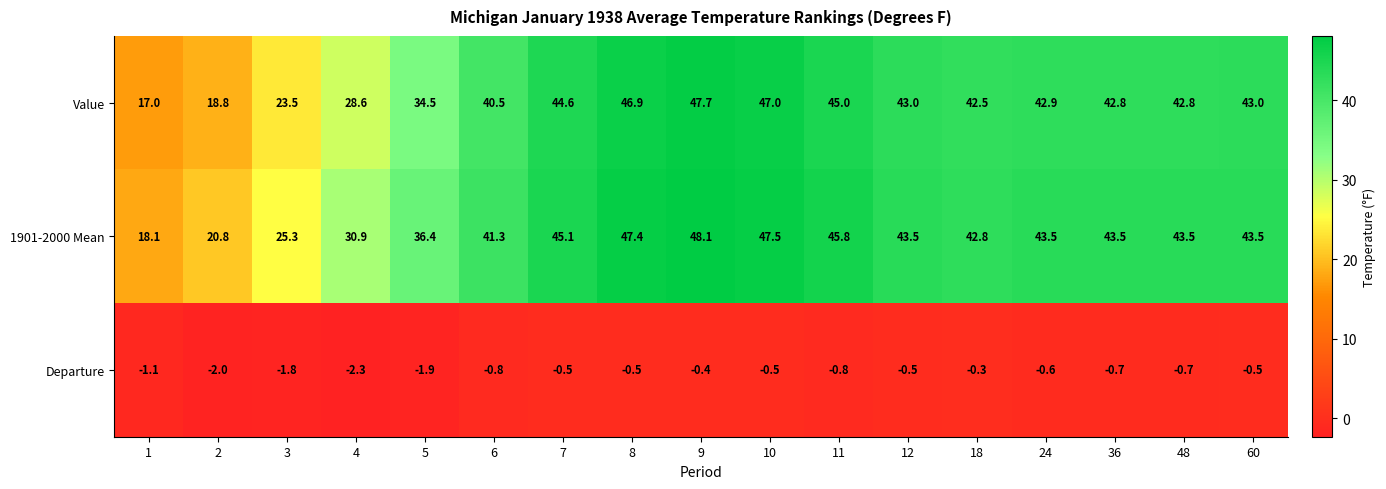

Rank the series at 48 from lowest to highest value.

Departure, Value, 1901-2000 Mean